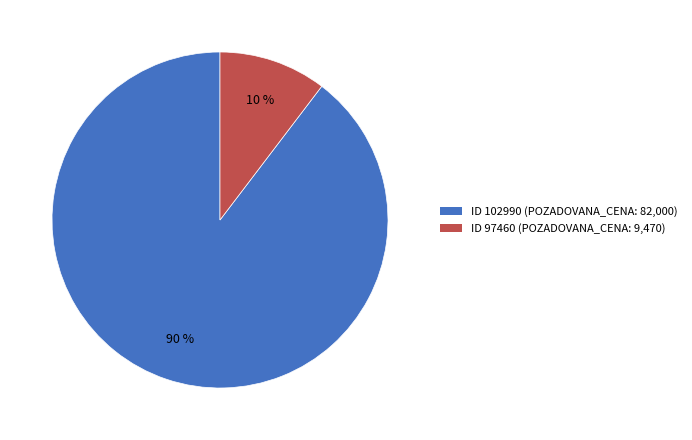

To the nearest percent, what is the average slice percentage?

50%